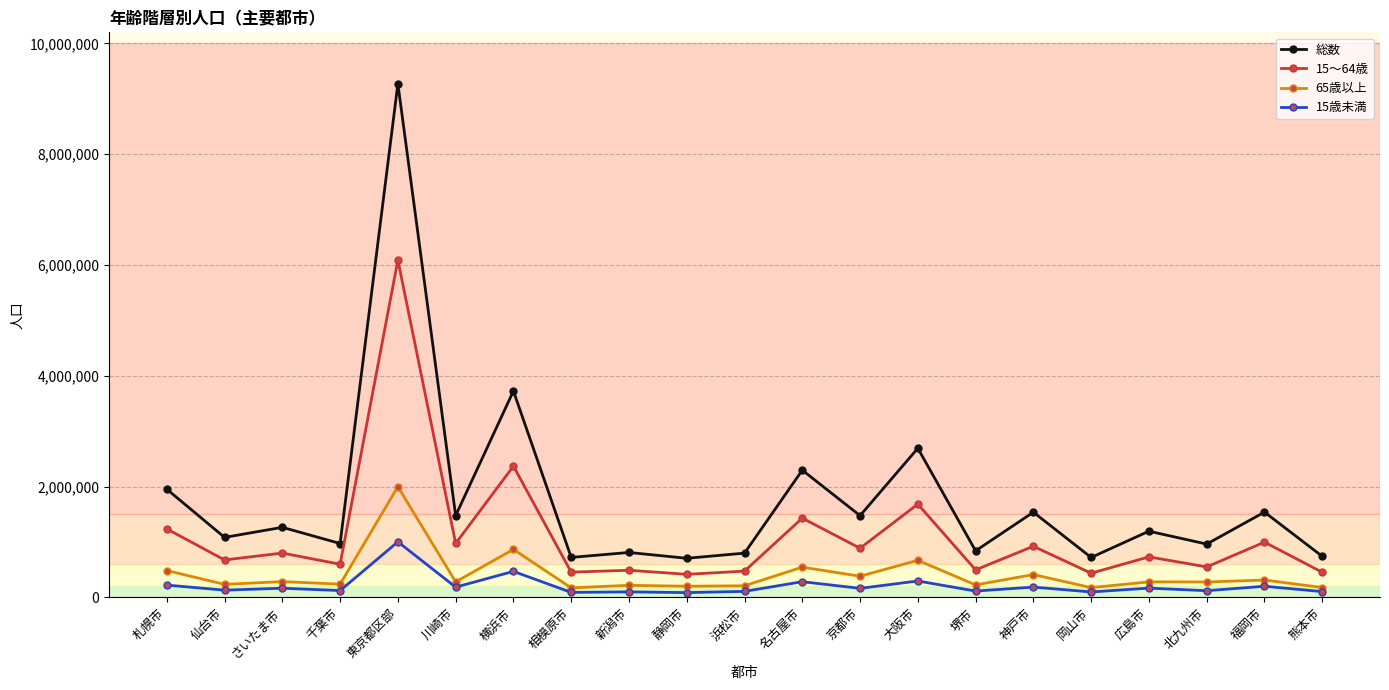

Where is the first local minimum for 総数?

仙台市